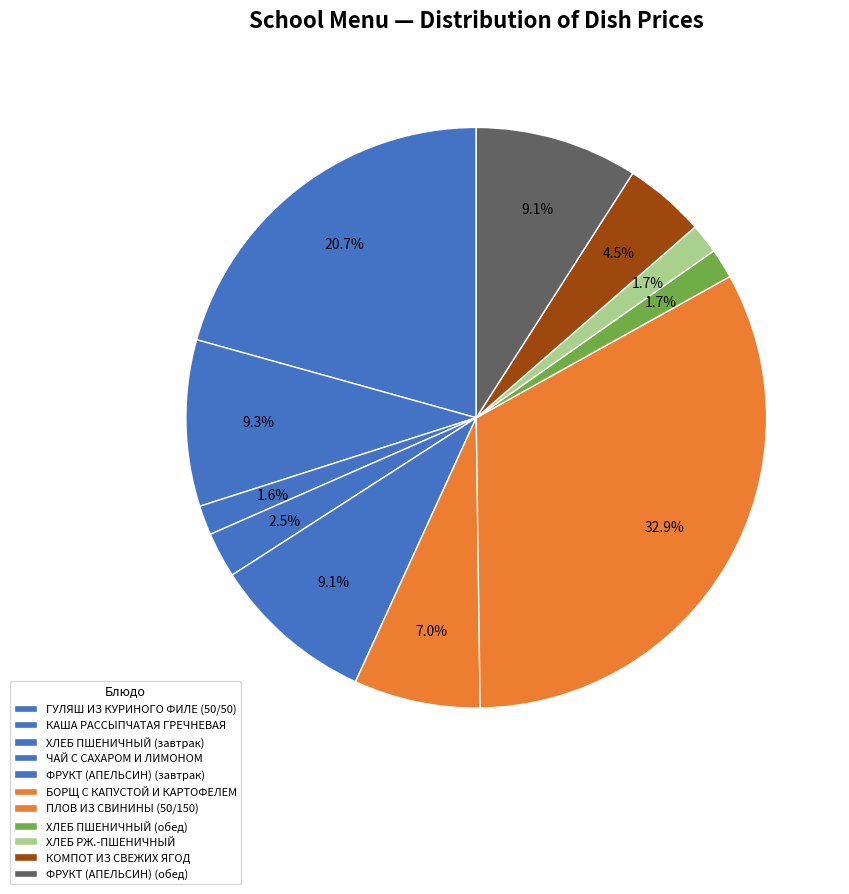

Which has a higher value, ХЛЕБ ПШЕНИЧНЫЙ (обед) or ГУЛЯШ ИЗ КУРИНОГО ФИЛЕ (50/50)?

ГУЛЯШ ИЗ КУРИНОГО ФИЛЕ (50/50)